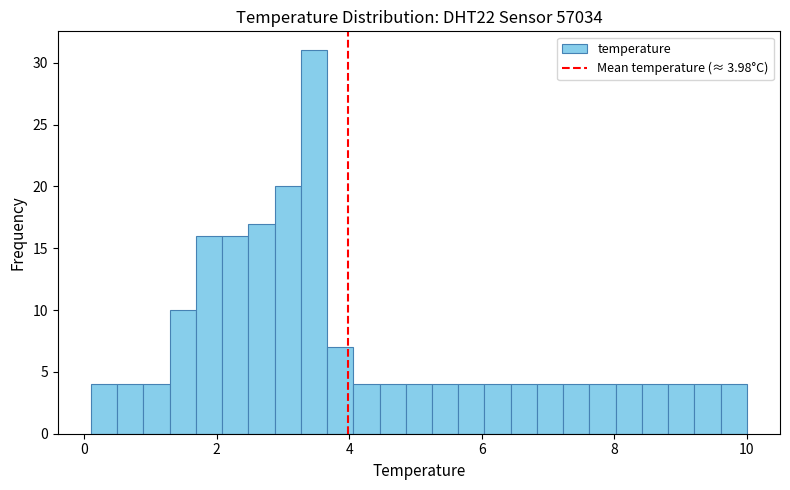

Read against the x-axis, roughly where is the centre of the tallest bar?

3.4